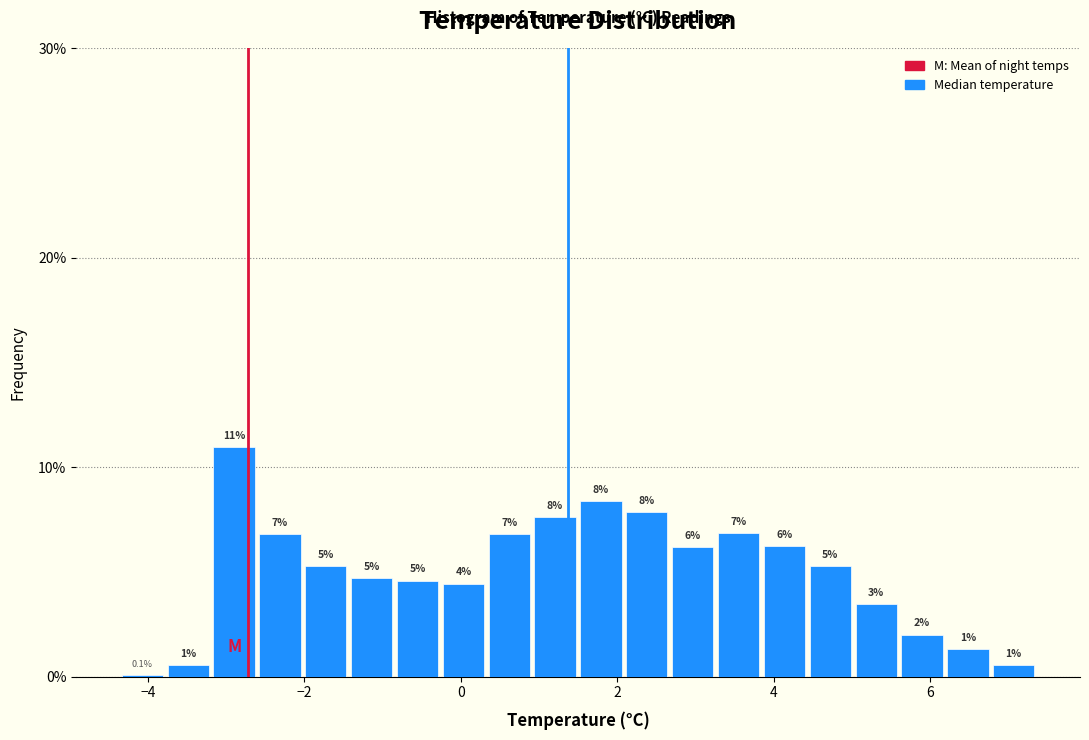

Around what value on the x-axis is the tallest bar? Give the approximate position of its centre, as read against the axis.

-2.8